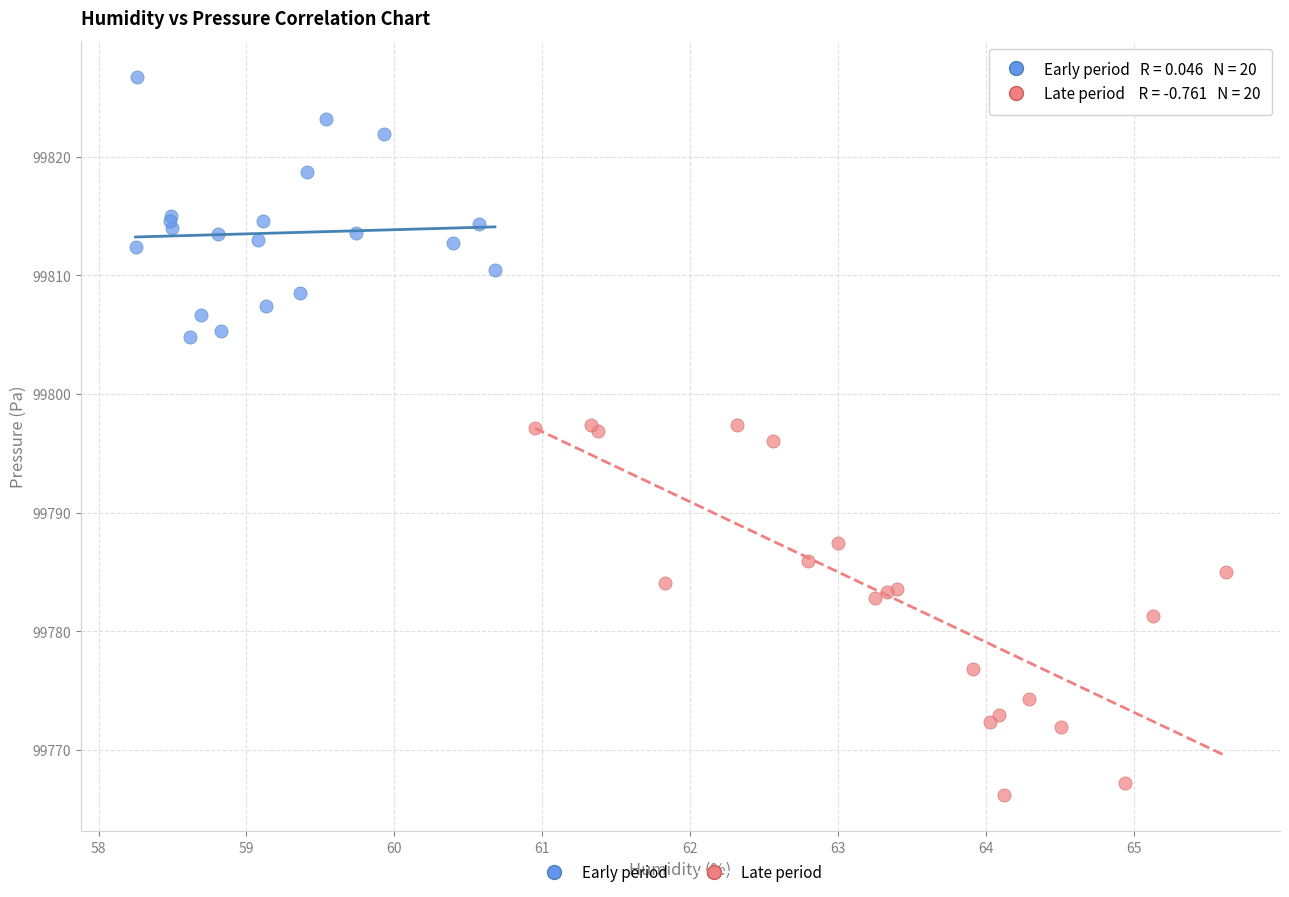

What are all the series names shown in the legend?

Early period, Late period